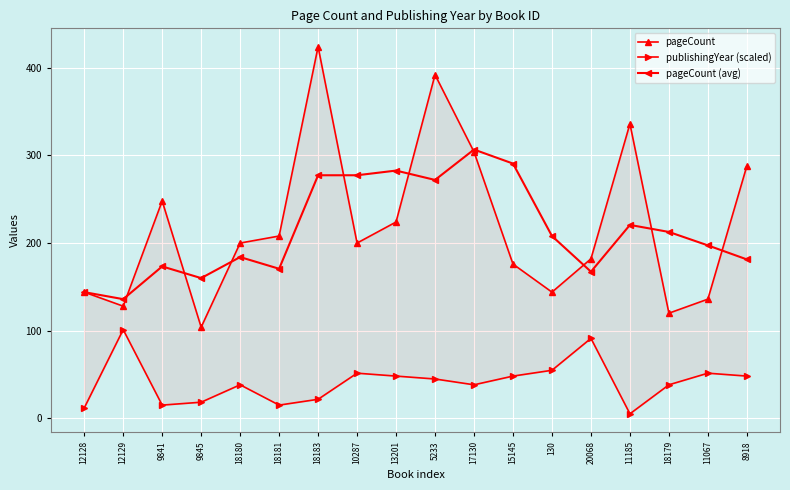

How many interior local peaks does the pageCount (avg) series have?

5